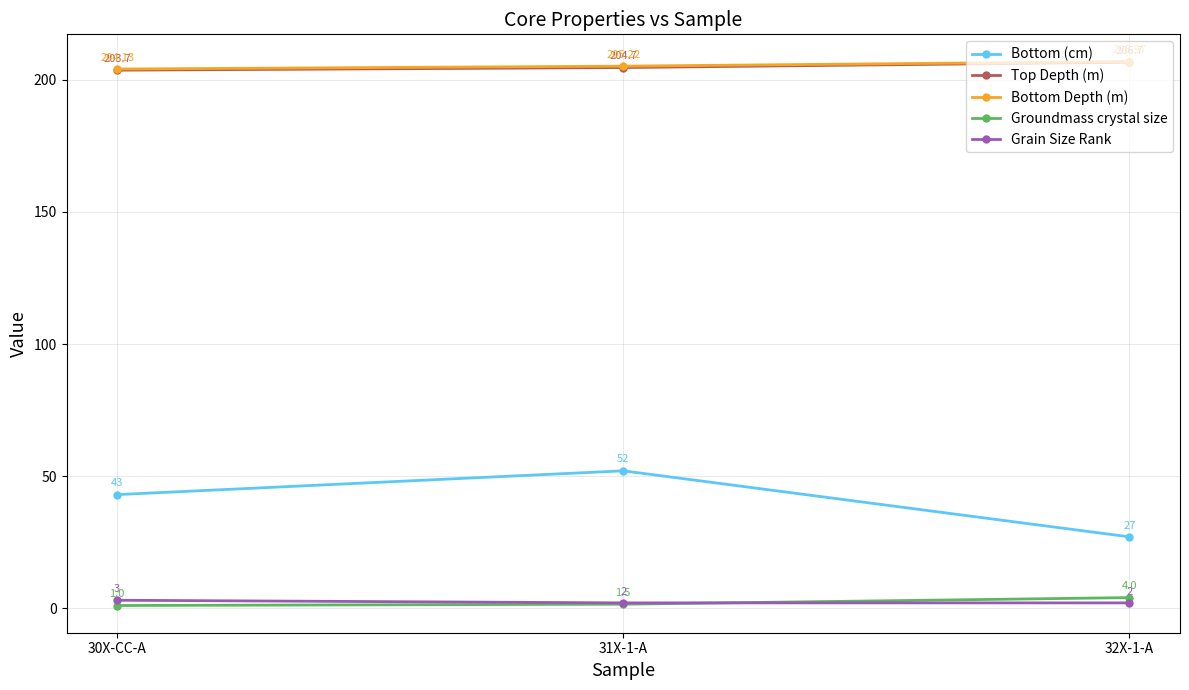

What is the spread (max minus min) of values at 31X-1-A?

203.7